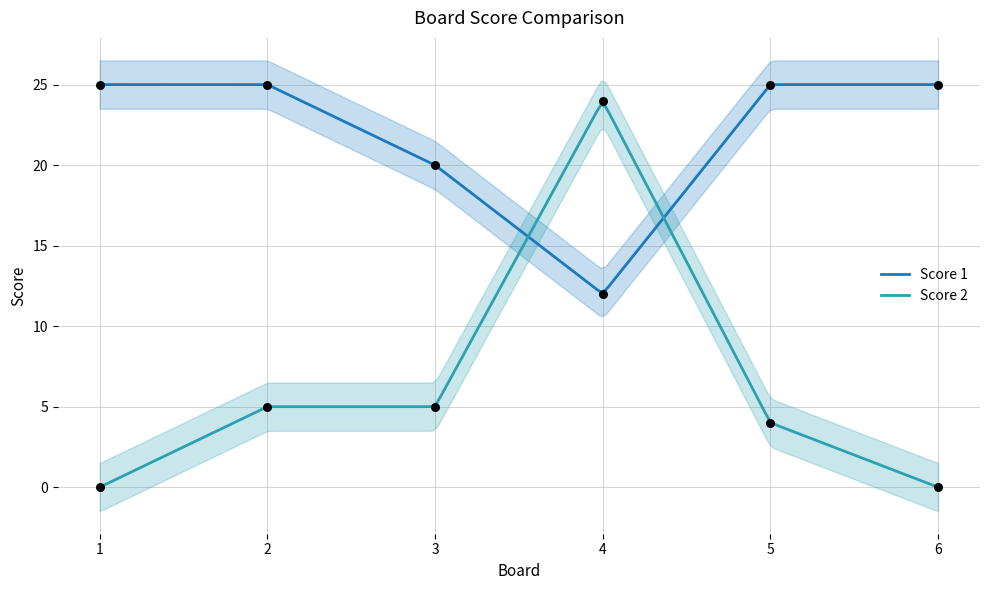

Which series contains the lowest Y value?

Score 2